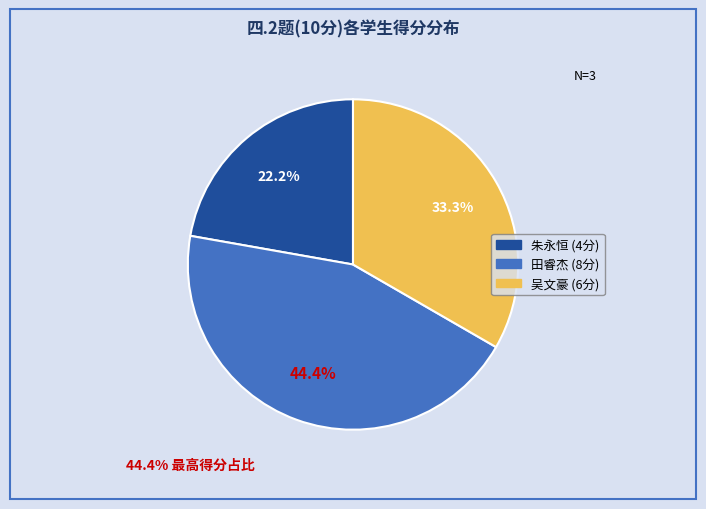

Is there a majority slice in this chart?

No